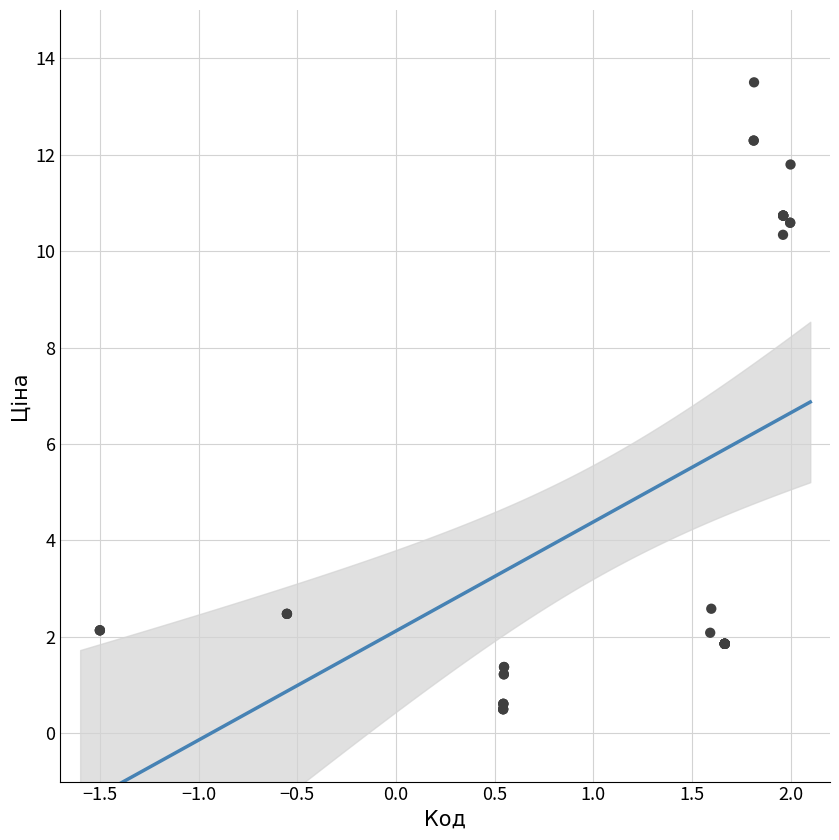

What Y value in the scatter plot is closest to 7?

10.3